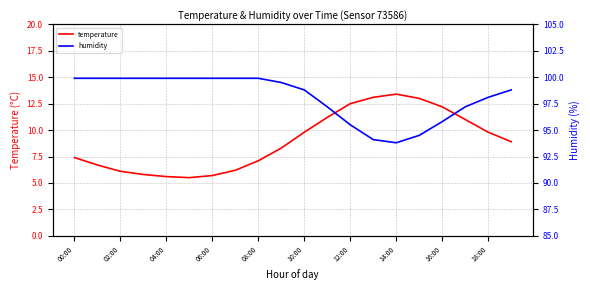

Is it true that temperature equals 13.4 at 14:00?

True